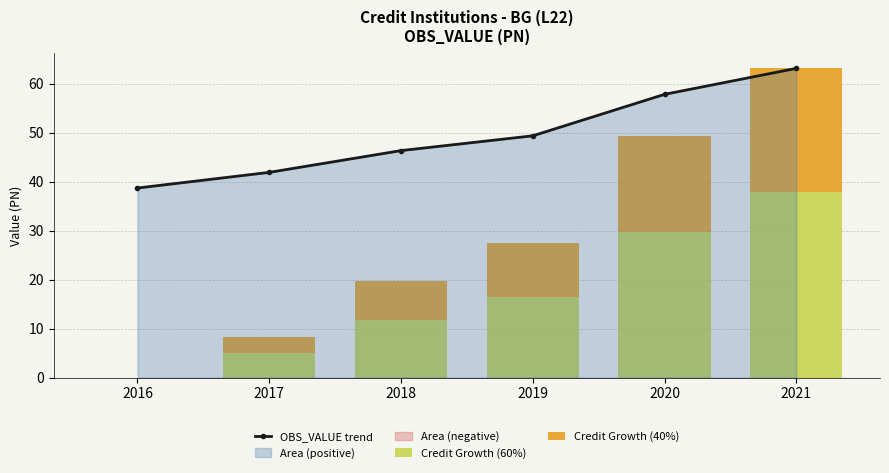

Which series changed the most between 2017 and 2019?

Credit Growth (60%)